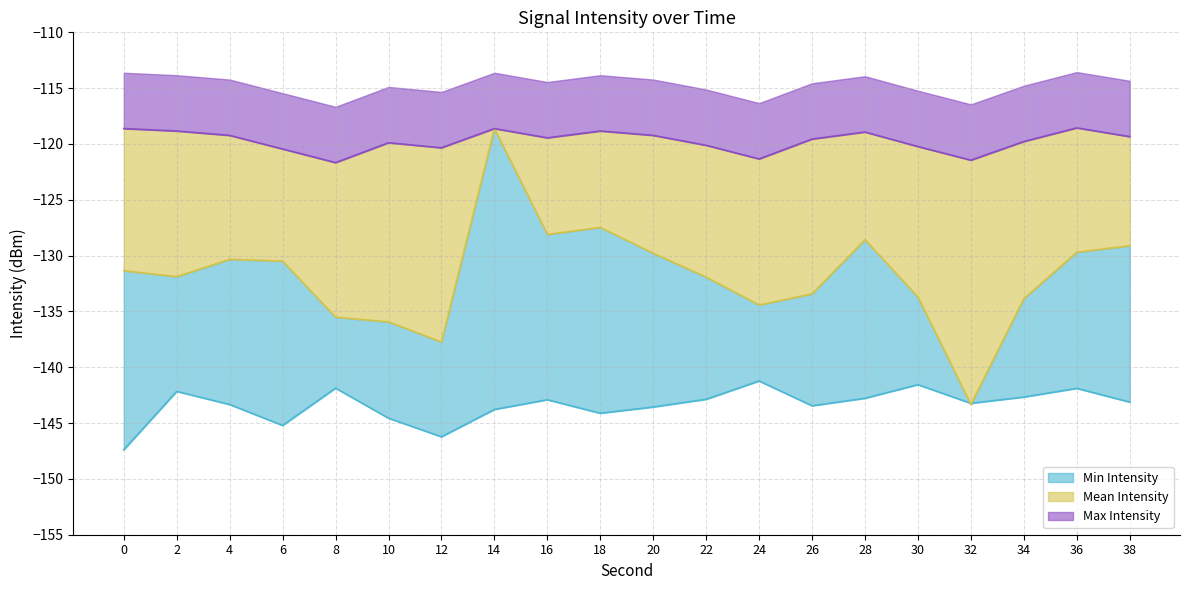

How many data points in Mean Intensity are above -131?

9